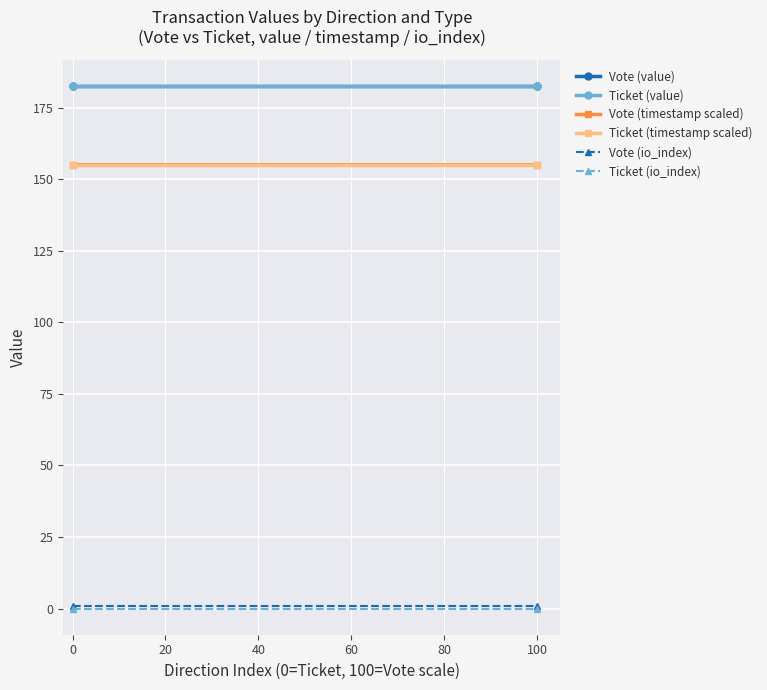

What are all the series names shown in the legend?

Vote (value), Ticket (value), Vote (timestamp scaled), Ticket (timestamp scaled), Vote (io_index), Ticket (io_index)